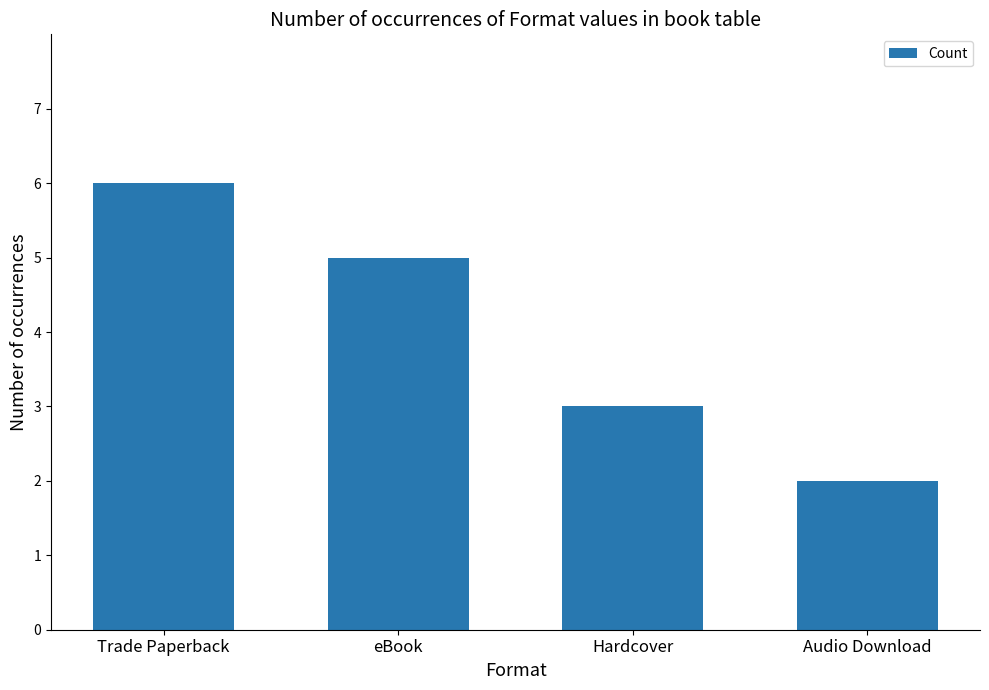

Reading right to left, what are all the values shown in this chart?

Audio Download=2	Hardcover=3	eBook=5	Trade Paperback=6